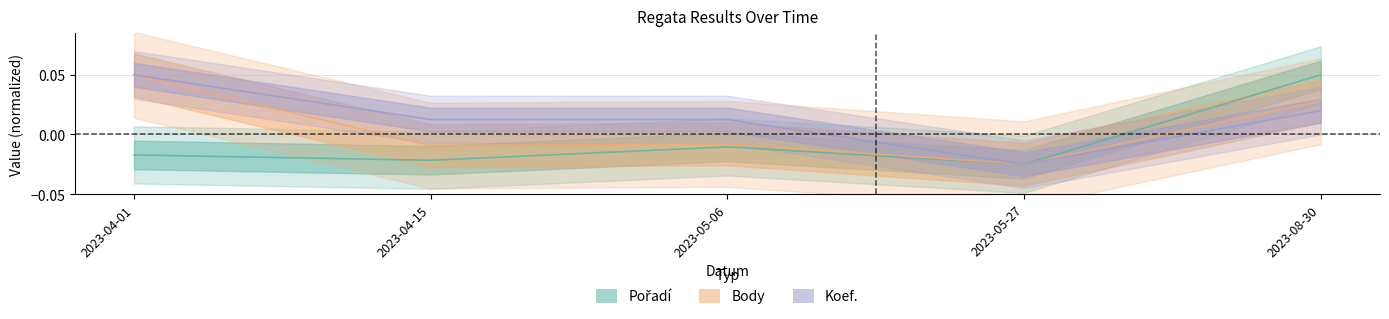

At which label is Koef. closest to 0?

2023-04-15